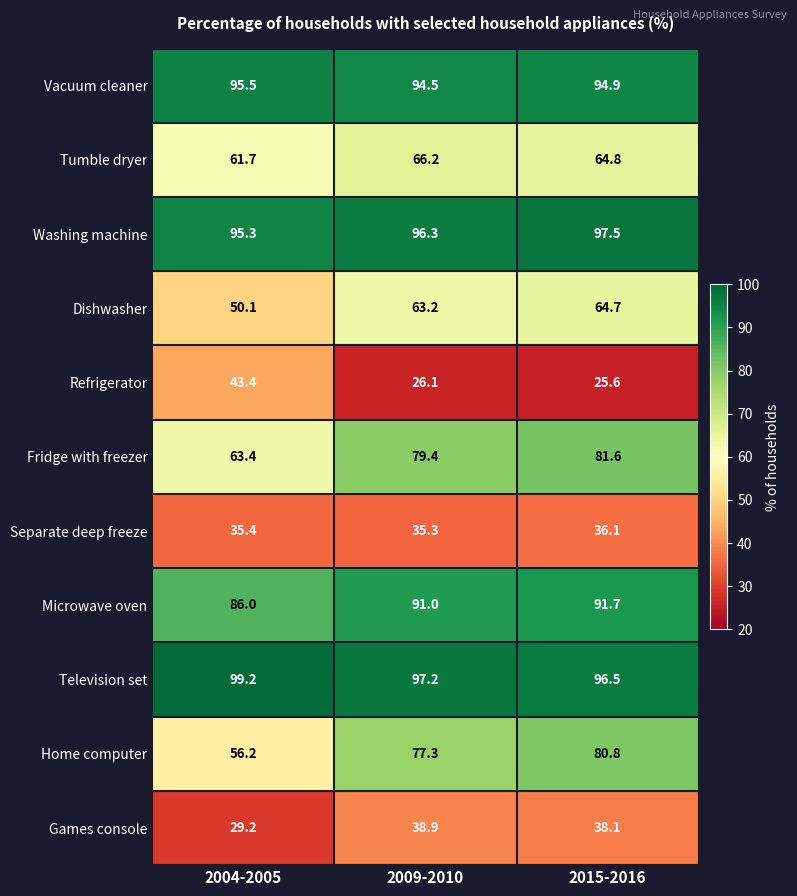

Where is Tumble dryer nearest to the value 63?

2004-2005